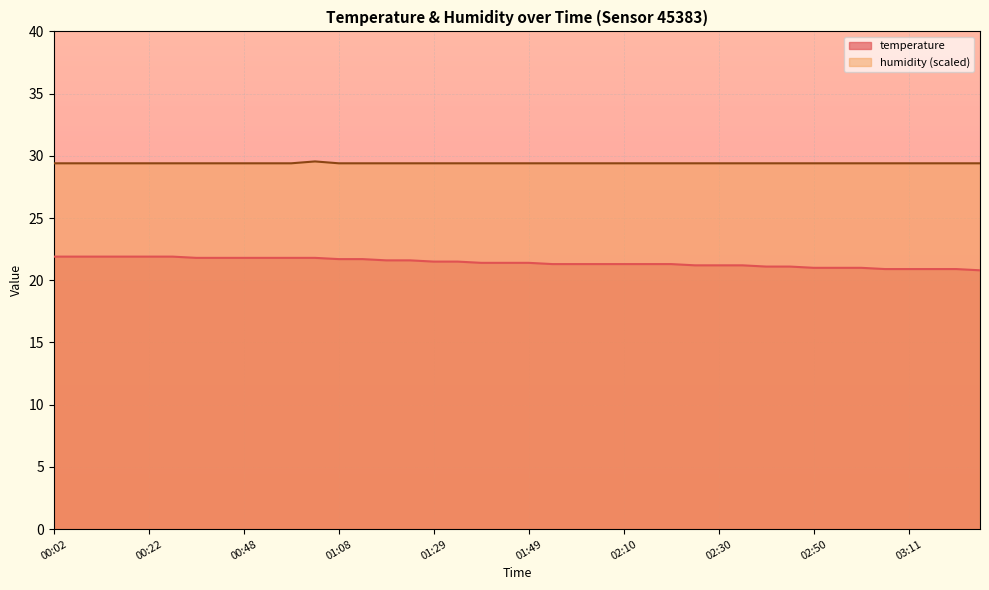

What is the value of the humidity point at the 17th from the left?

29.4